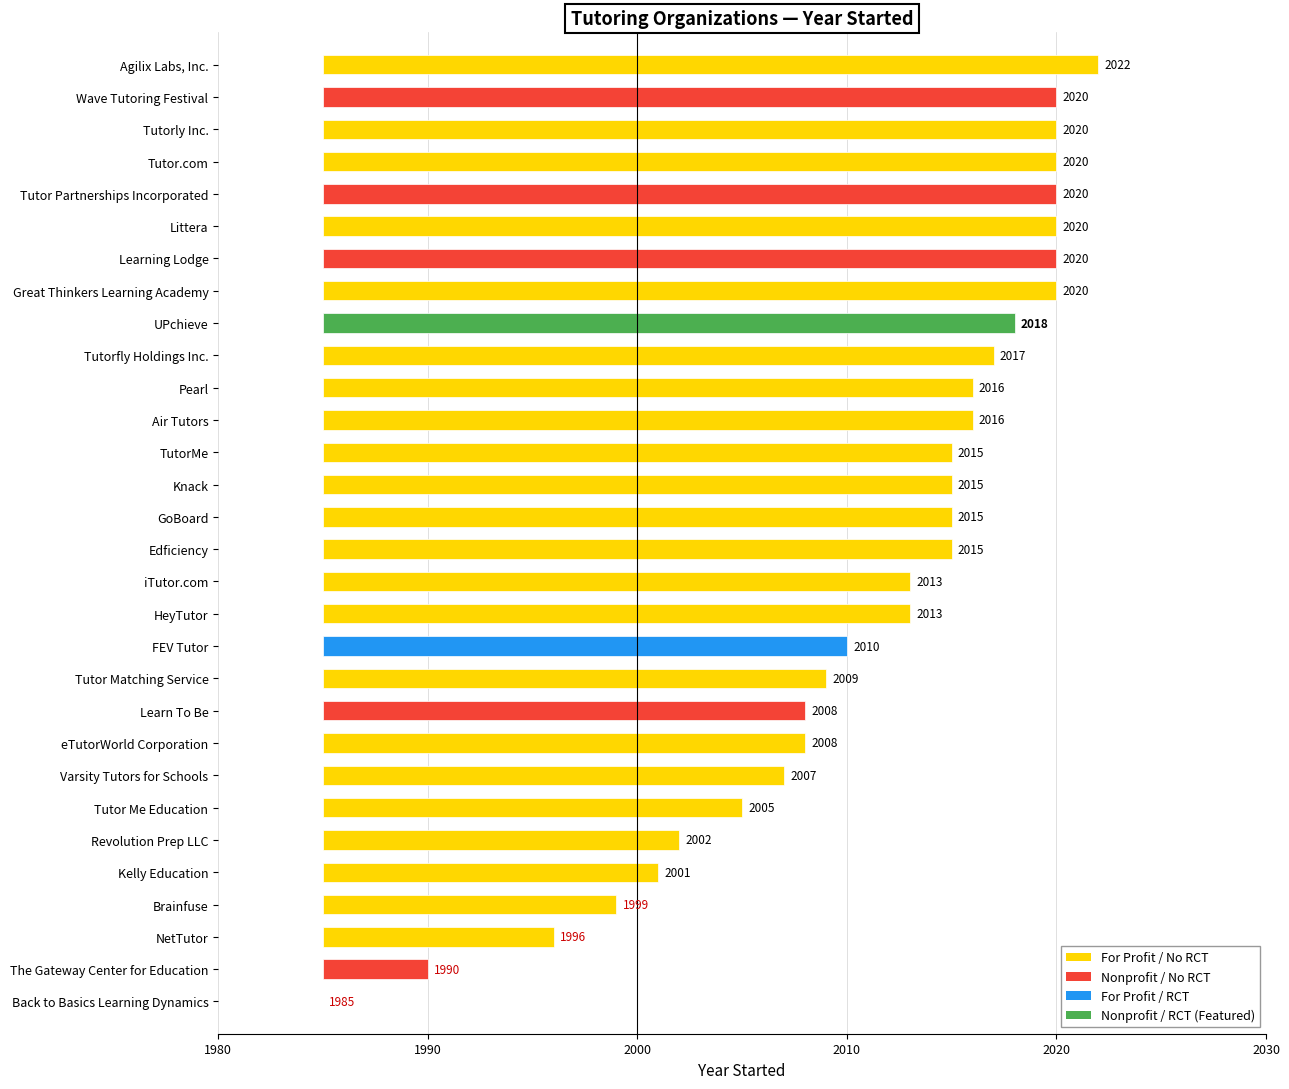

The chart shows a value of 2020 at 8. True or false?

True